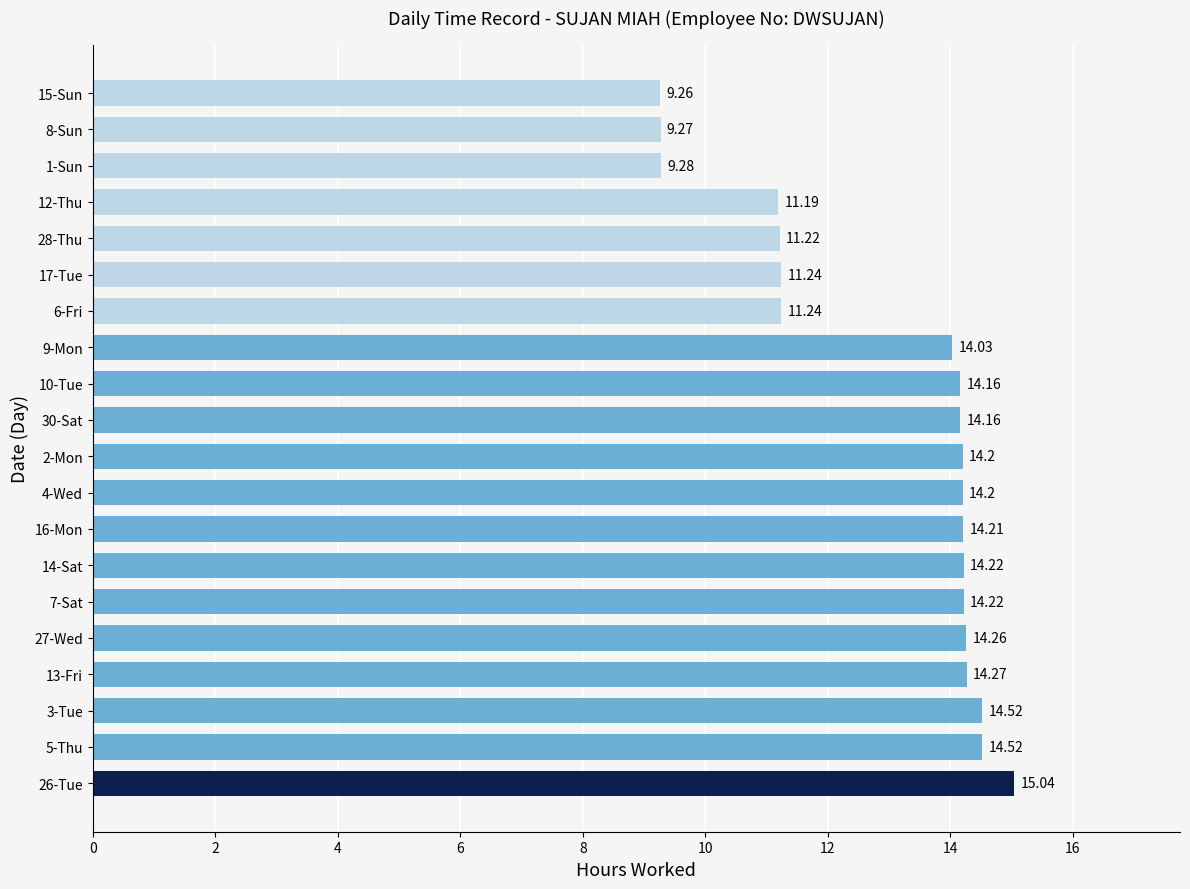

What is the sum of the values at 5-Thu and 27-Wed?

28.8